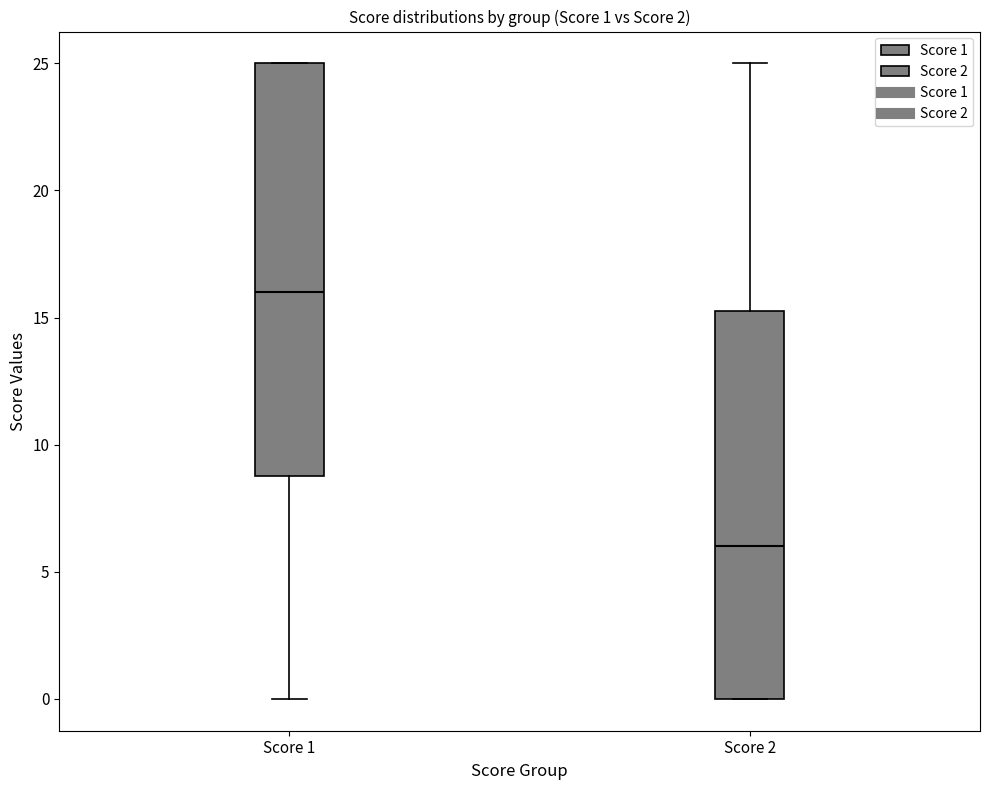

Which box is the tallest, from its lower edge to its upper edge?

Score 1